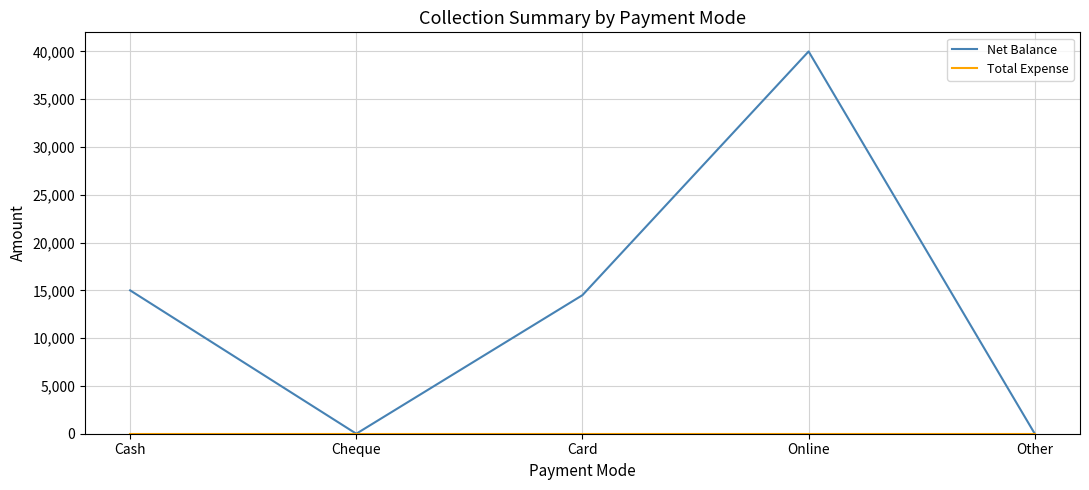

How many categories are shown in the chart?

5